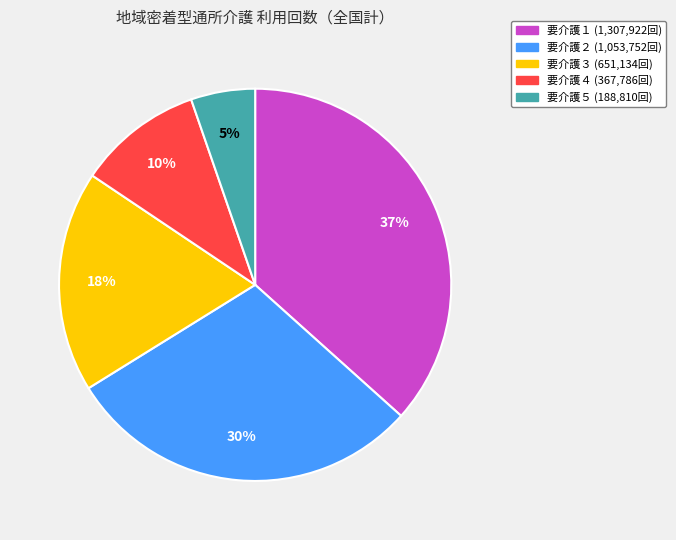

To the nearest percent, what percentage of the pie is 要介護５?

5%